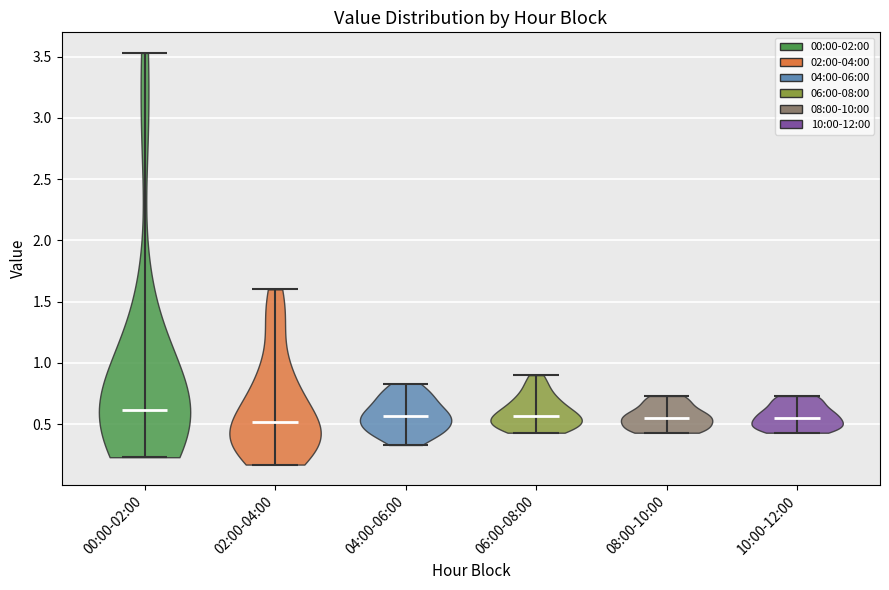

What is the highest point the violin for 00:00-02:00 reaches on the y-axis? The values are not printed on the chart, so give them approximately, as read against the axis.

3.55